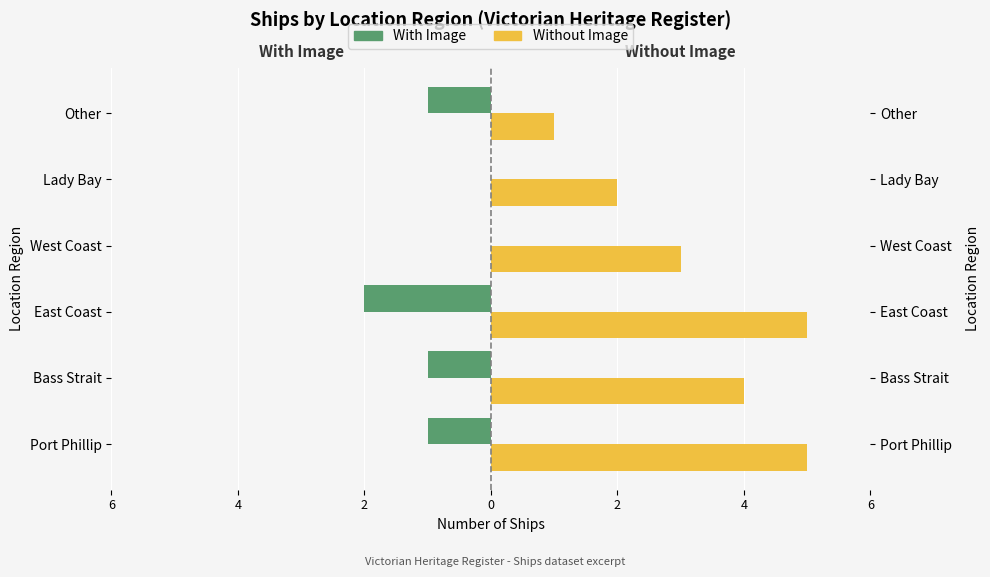

Is it true that With Image equals -1 at Port Phillip?

True